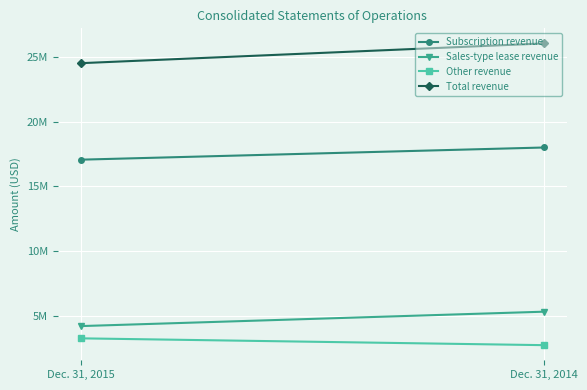

What is the difference between the highest and lowest values at Dec. 31, 2014?

23318000